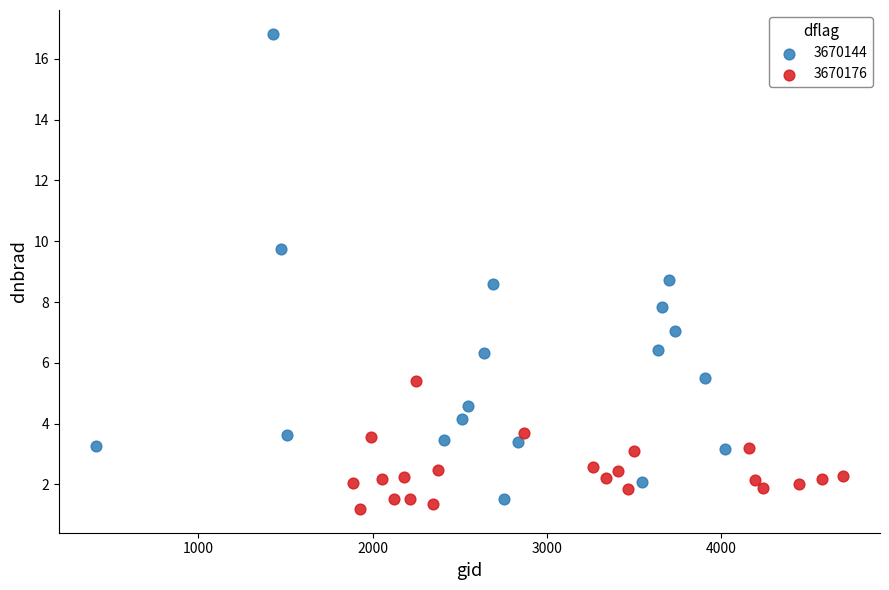

Which series reaches the maximum Y coordinate?

3670144